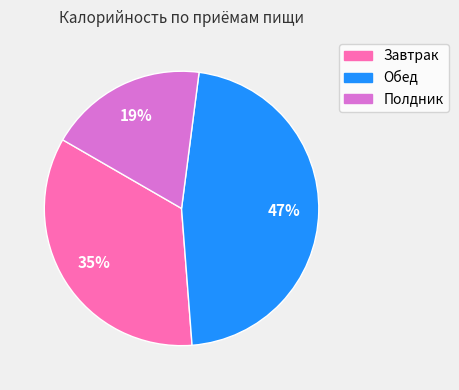

True or false: Обед accounts for 52% of the total.

False